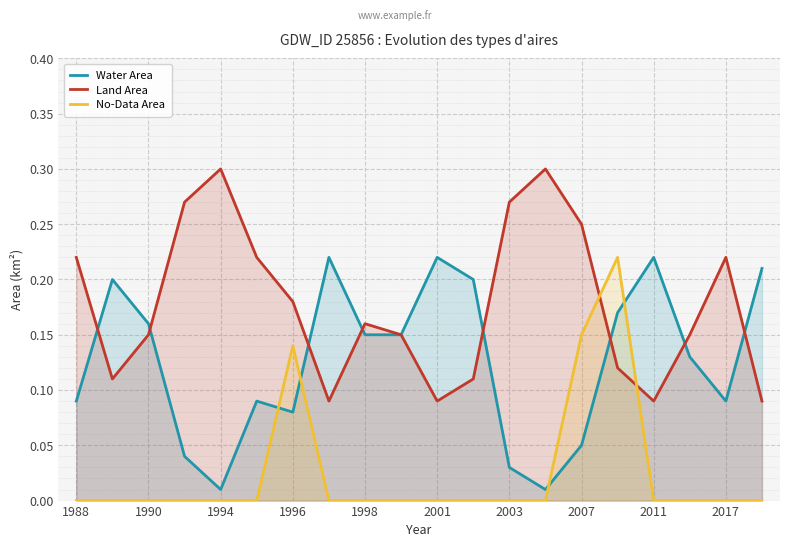

Which series has the largest total across all categories?

Land Area